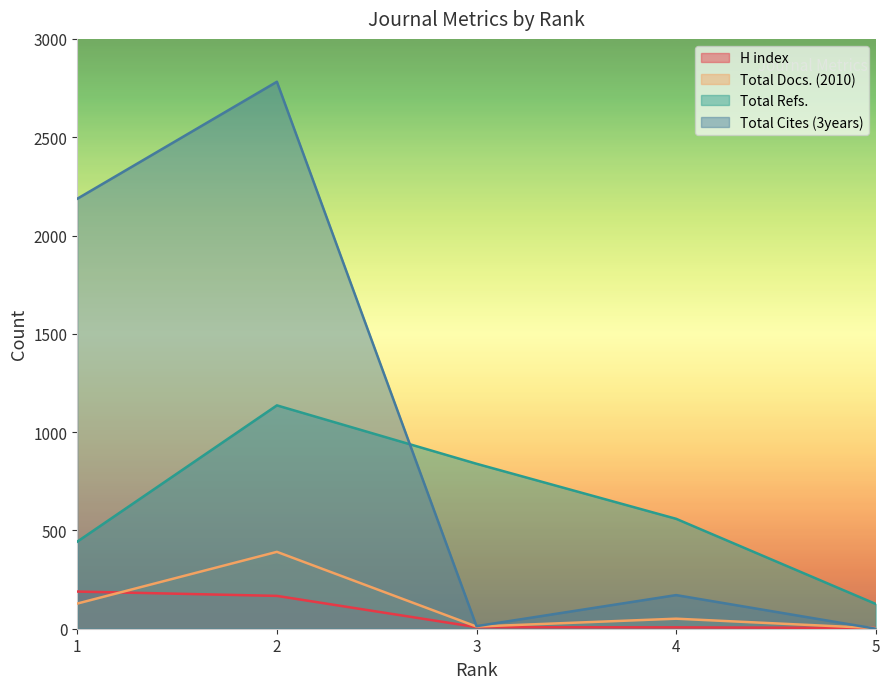

Which label corresponds to the largest value in the chart?

2